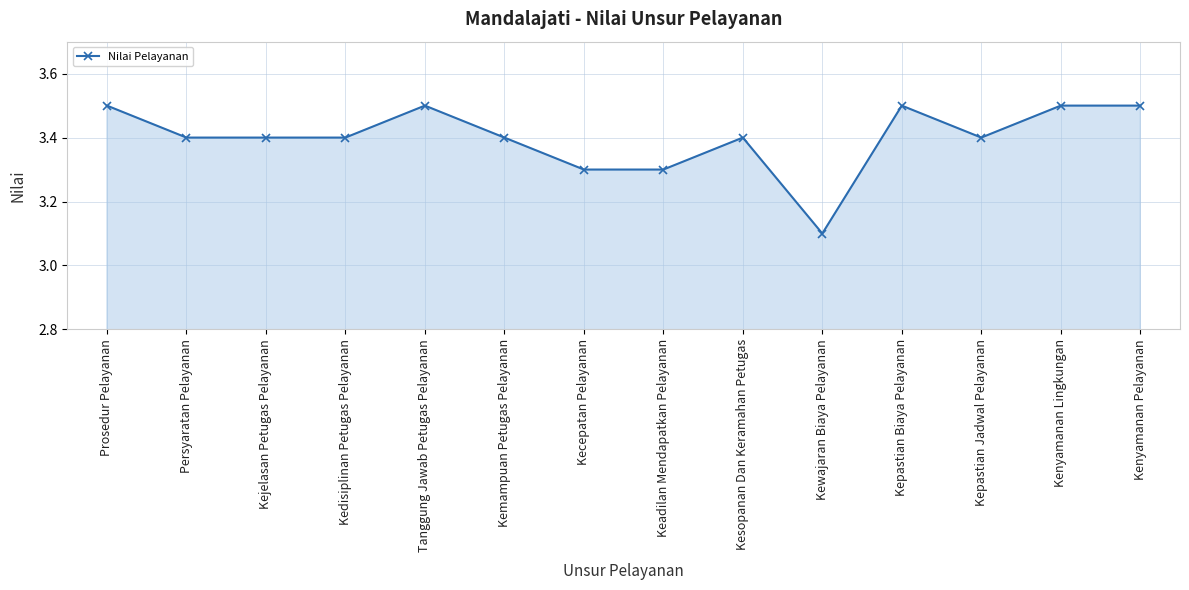

What is the change in value from Kejelasan Petugas Pelayanan to Keadilan Mendapatkan Pelayanan?

-0.1